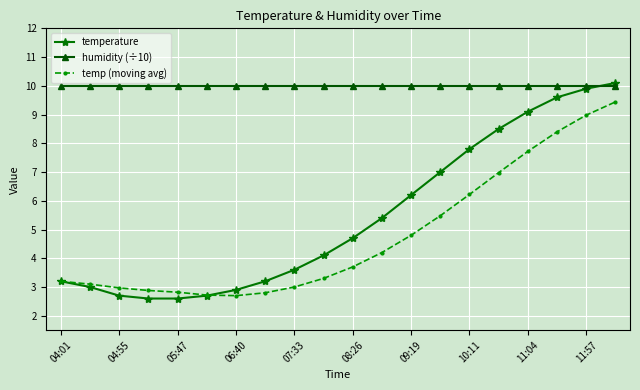

What is the greatest value displayed?

10.1